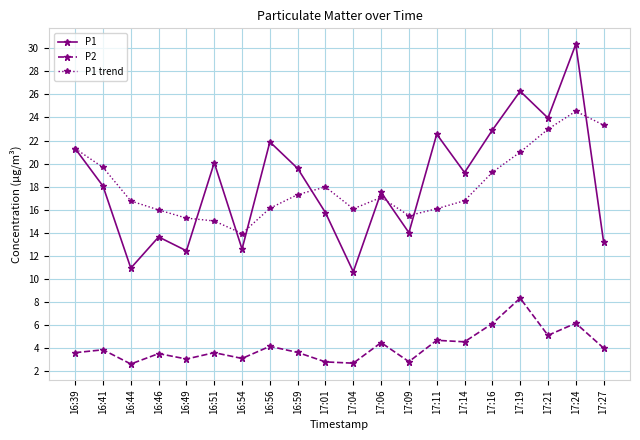

List the series in order of their peak value, highest first.

P1, P1 trend, P2